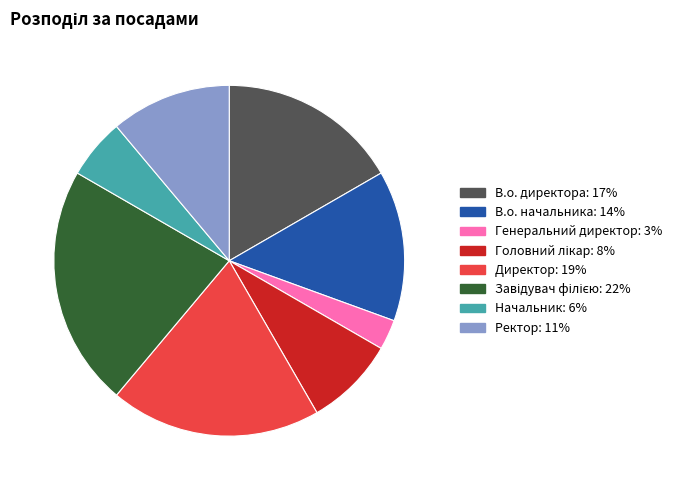

True or false: Ректор accounts for 11% of the total.

True